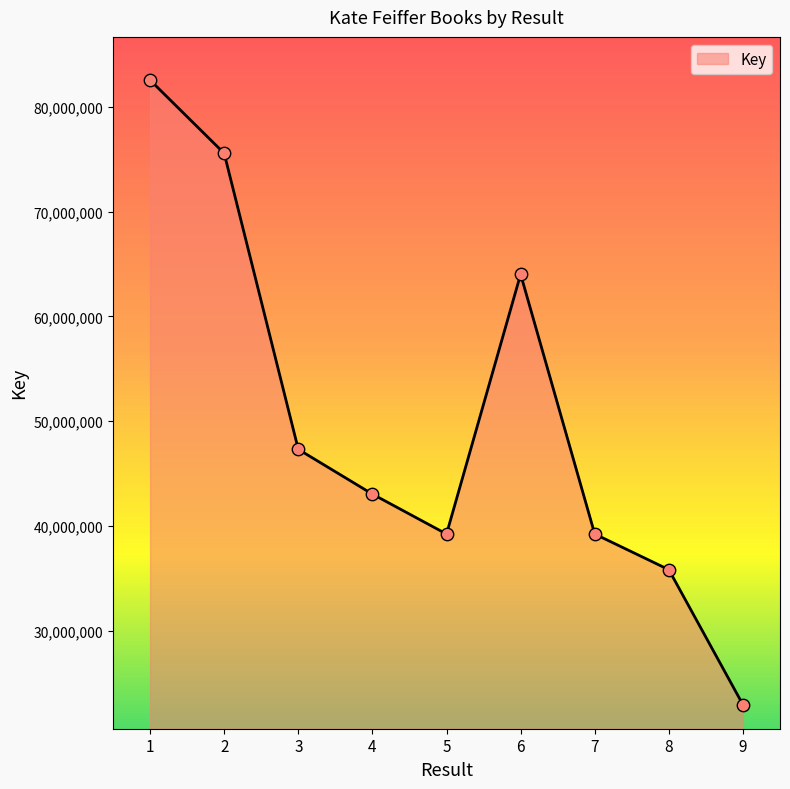

What is the change in value from 2 to 4?

-32549555